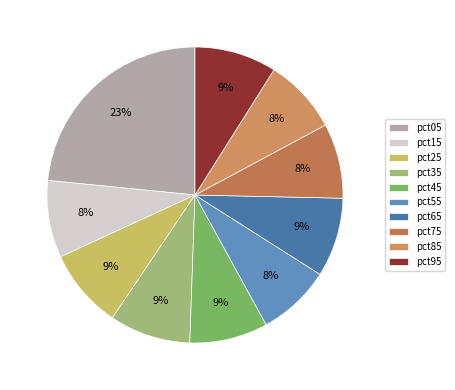

How many slices are in this pie chart?

10